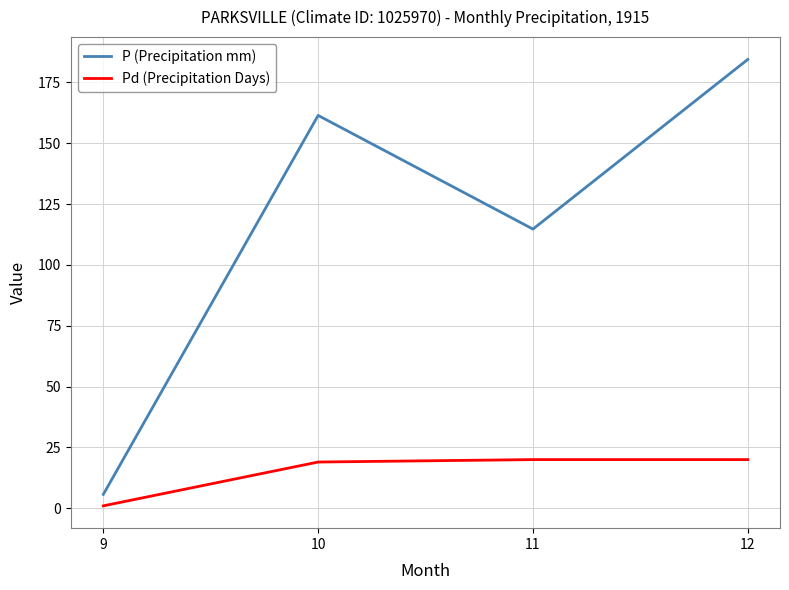

What is the difference between the highest and lowest values at 11?

94.7